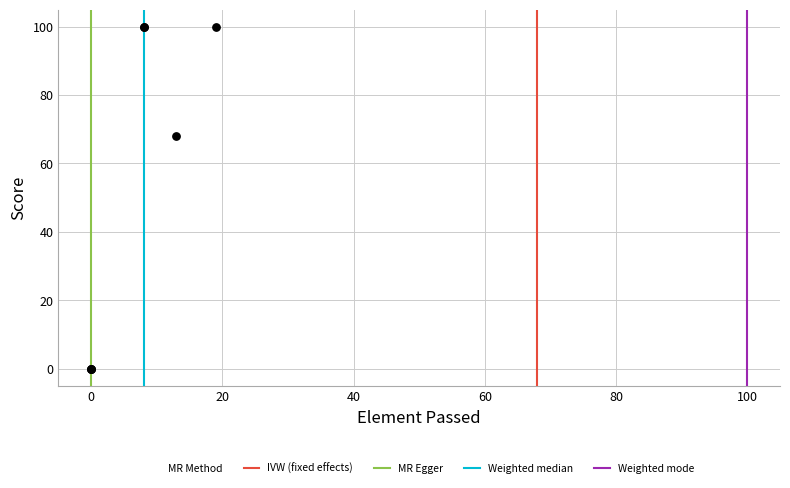

What Y value in the scatter plot is closest to 50?

68